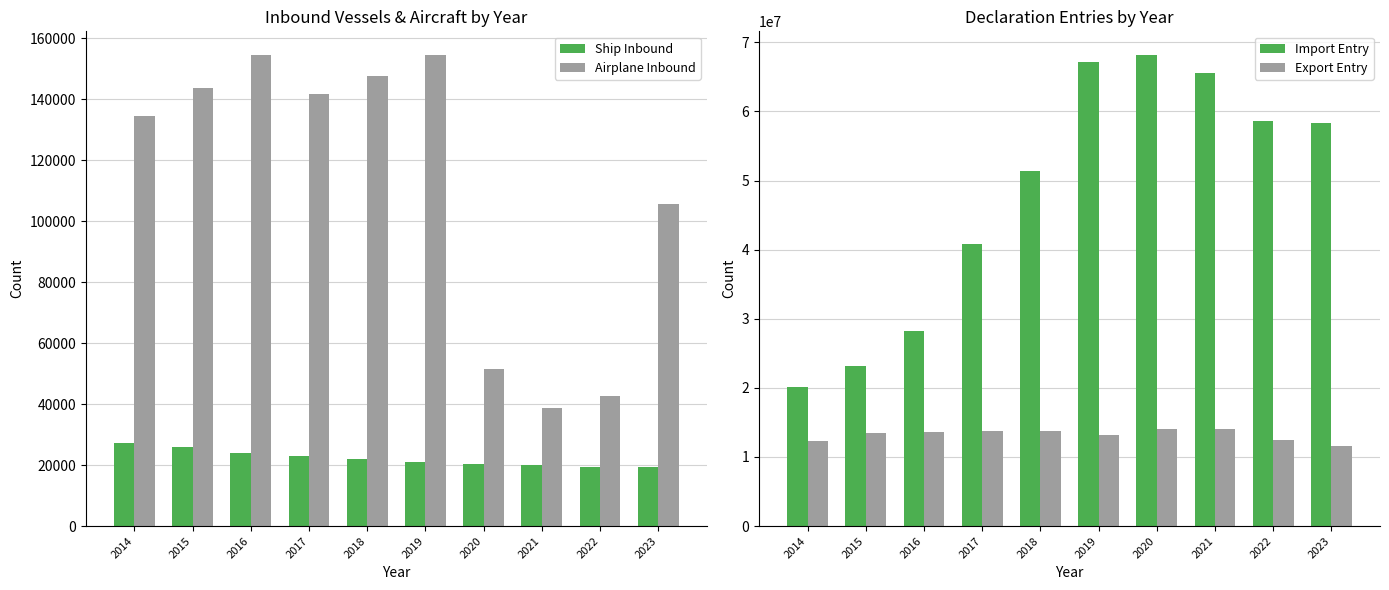

What is the sum of the Import Entry values at 2015 and 2021?

88781464